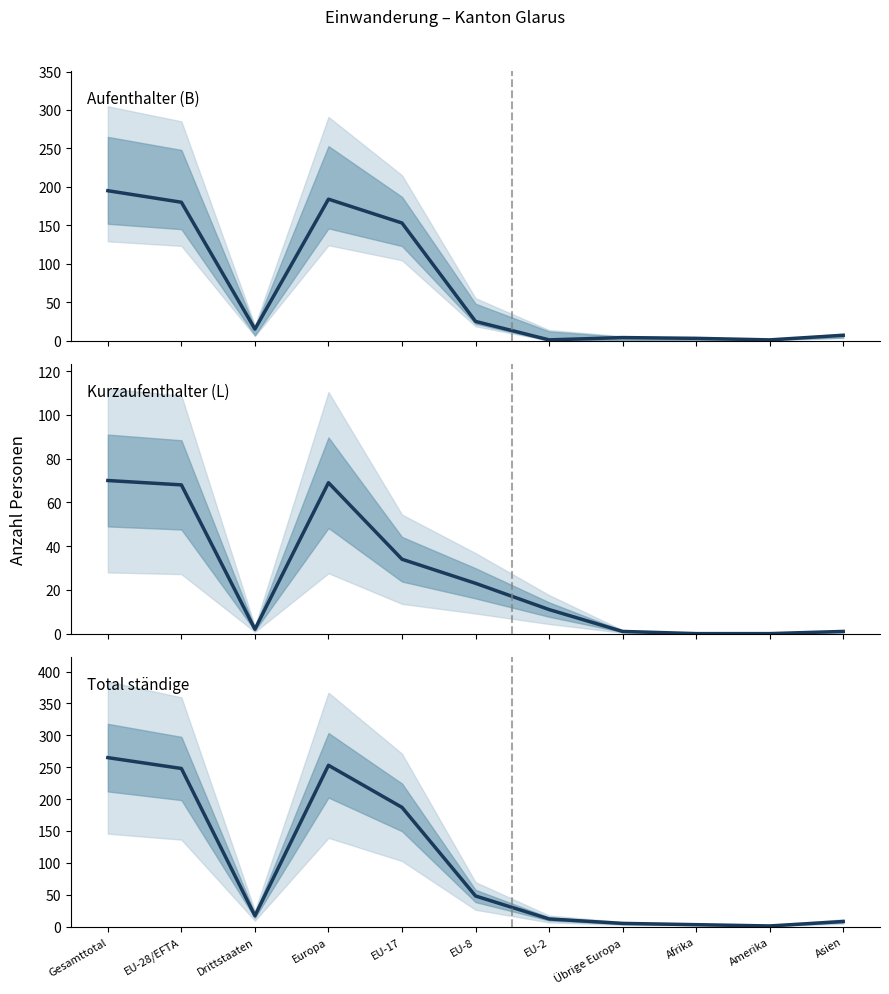

Where does the Kurzaufenthalter (L) Total series first go above 11?

Gesamttotal